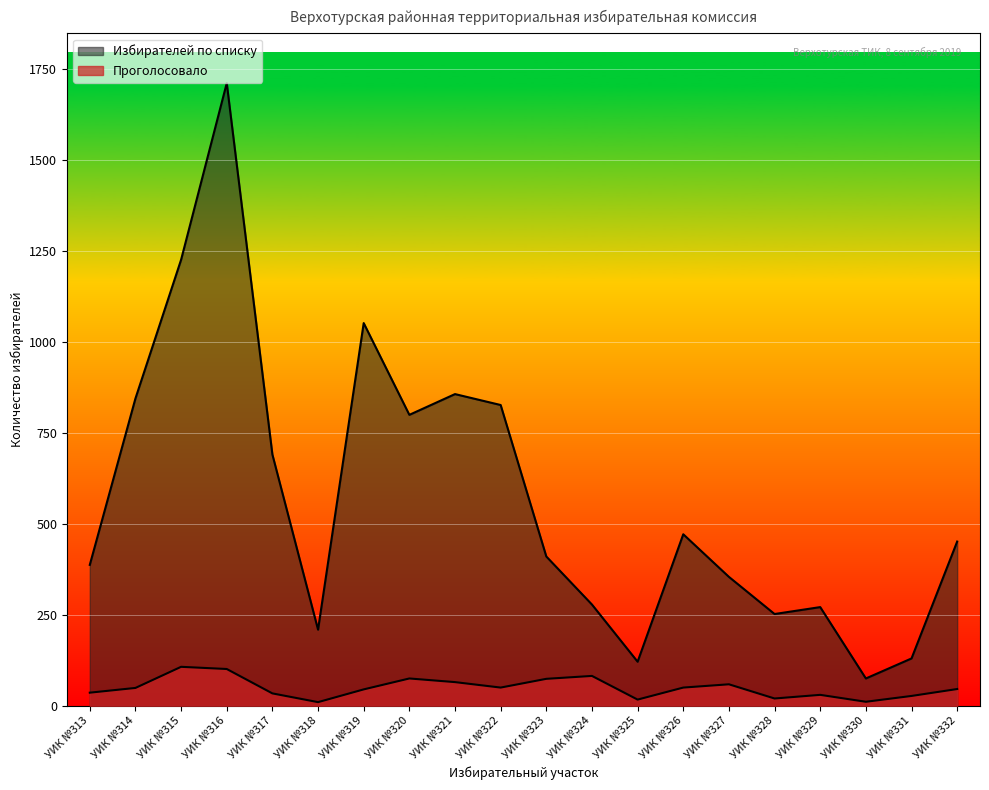

Where is the first local maximum for Проголосовало?

УИК №315